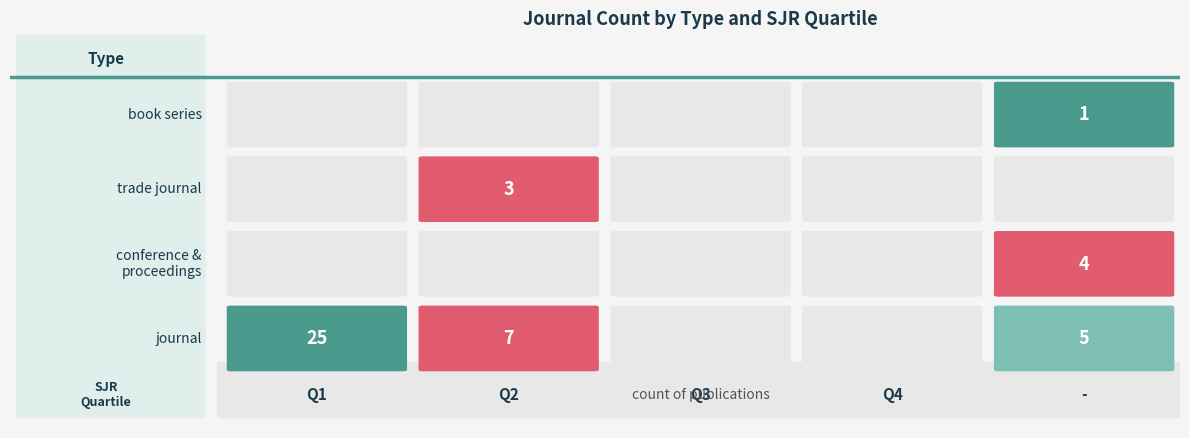

Is the value of conference and proceedings at 0 greater than the value of trade journal at 4?

No